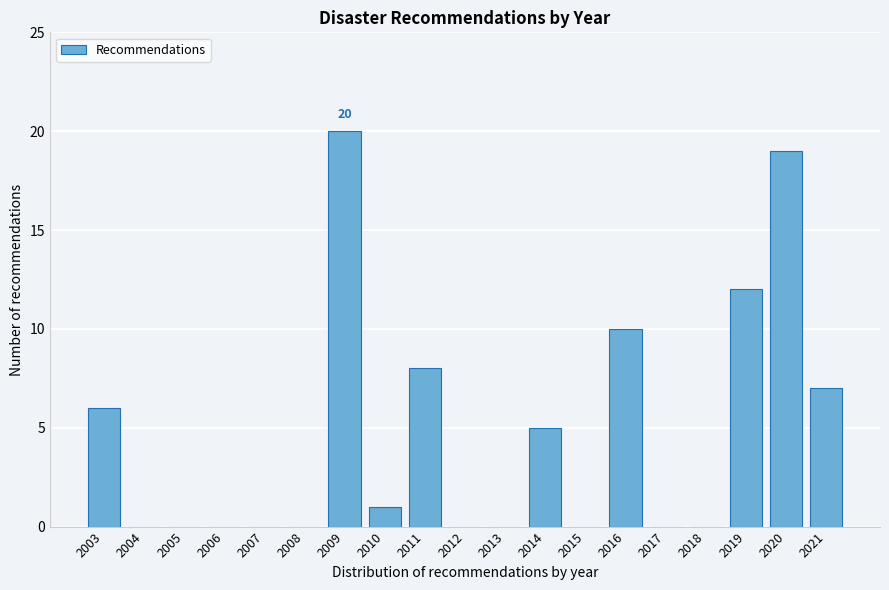

Reading right to left, extract all data points from this chart.

2021=7	2020=19	2019=12	2018=0	2017=0	2016=10	2015=0	2014=5	2013=0	2012=0	2011=8	2010=1	2009=20	2008=0	2007=0	2006=0	2005=0	2004=0	2003=6